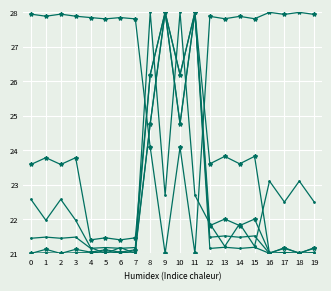

How many distinct data groups are displayed?

6